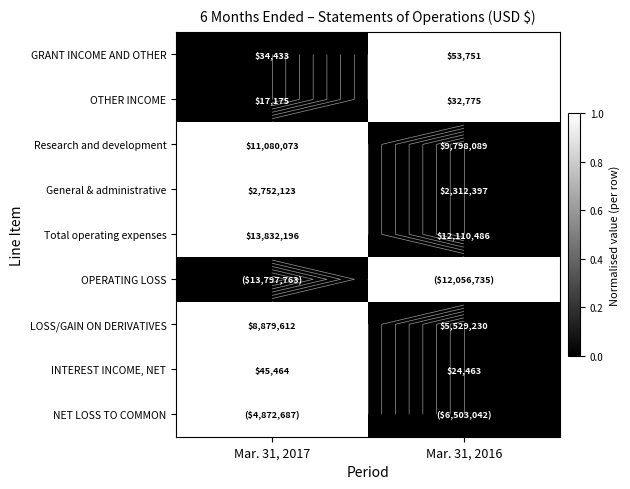

Where is OPERATING LOSS nearest to the value 0?

Mar. 31, 2017